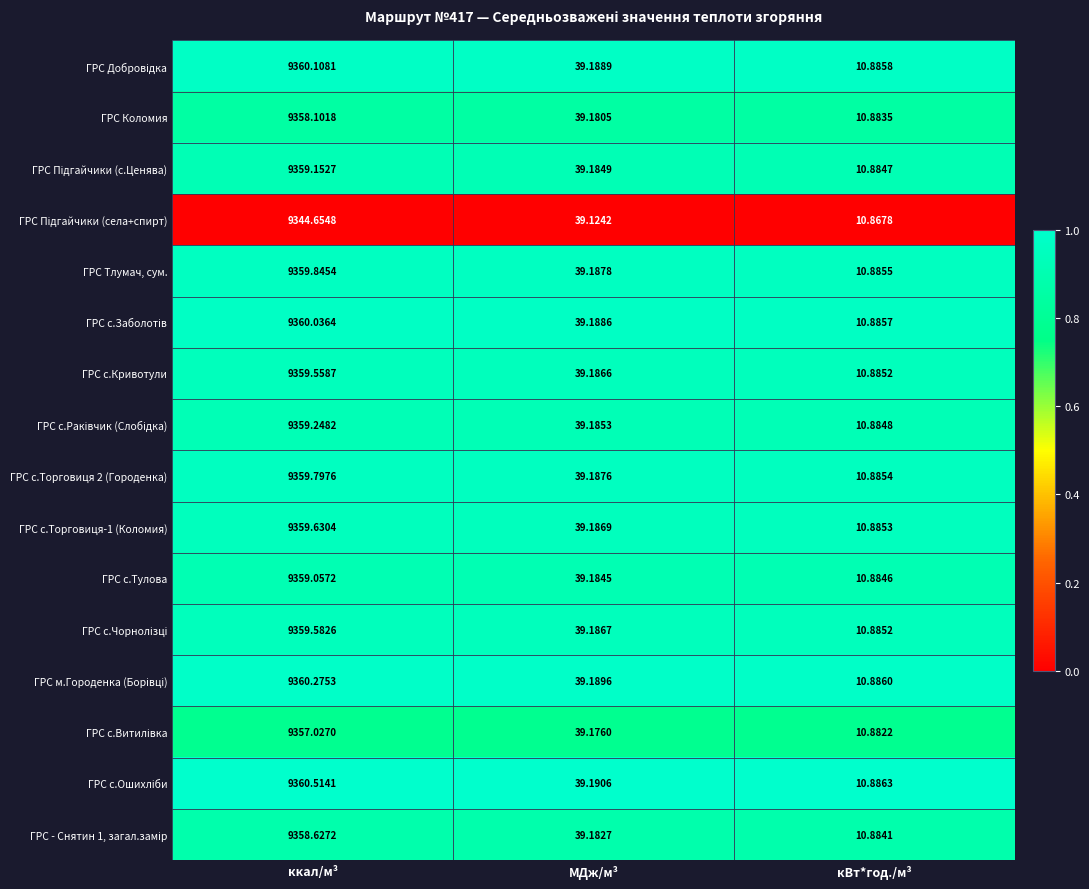

At which category is the sum across all series the highest?

ккал/м³